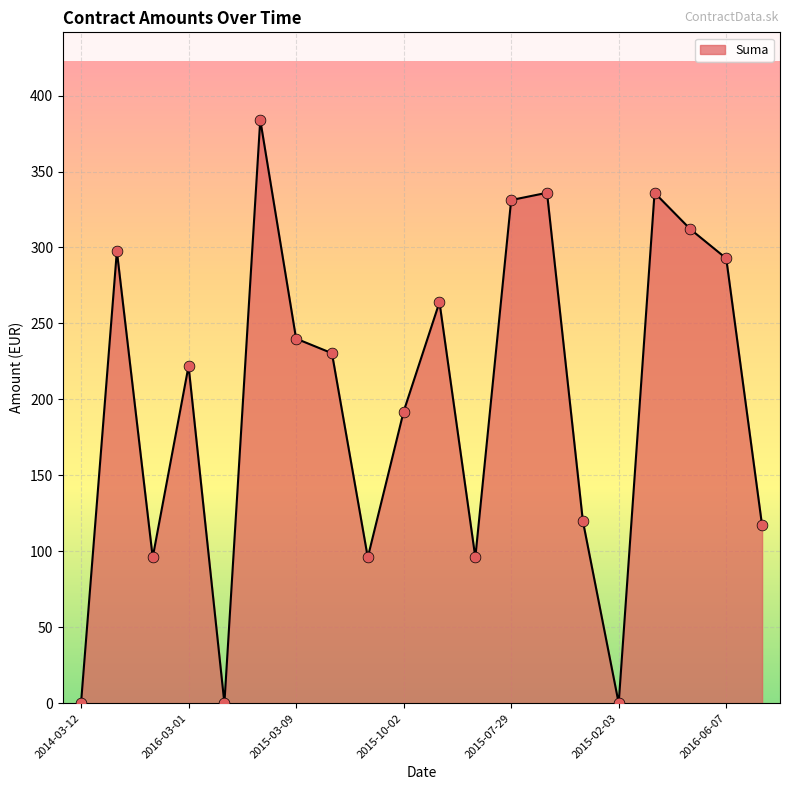

What is the maximum value shown in the chart?

384.0